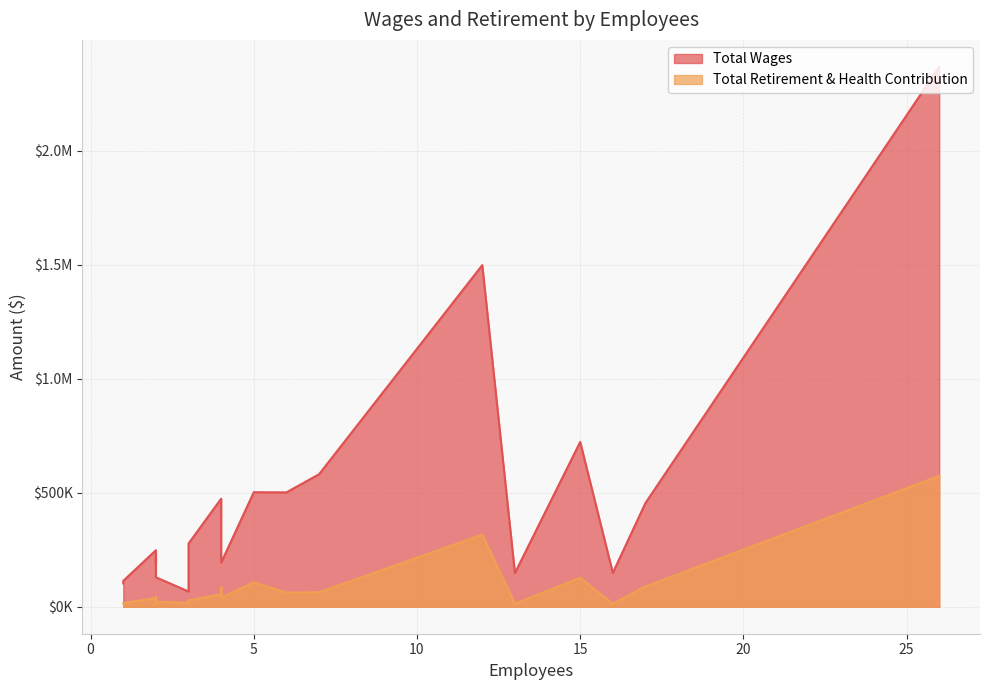

What is the greatest value displayed?

2368788